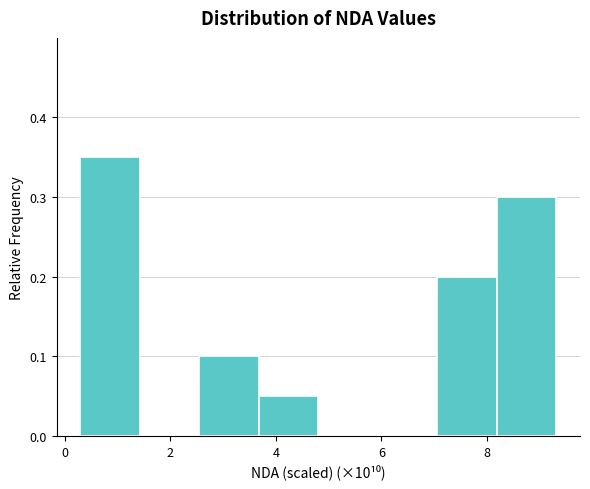

Reading left to right, list every bar in this chart as the range it spans on the x-axis followed by its height. Neither the bar edges nor the heights are printed on the chart, so give them approximately, as read against the axes.

0.2 to 1.4: 0.35
1.4 to 2.6: 0
2.6 to 3.6: 0.10
3.6 to 4.8: 0.05
4.8 to 6.0: 0
6.0 to 7.0: 0
7.0 to 8.2: 0.20
8.2 to 9.4: 0.30